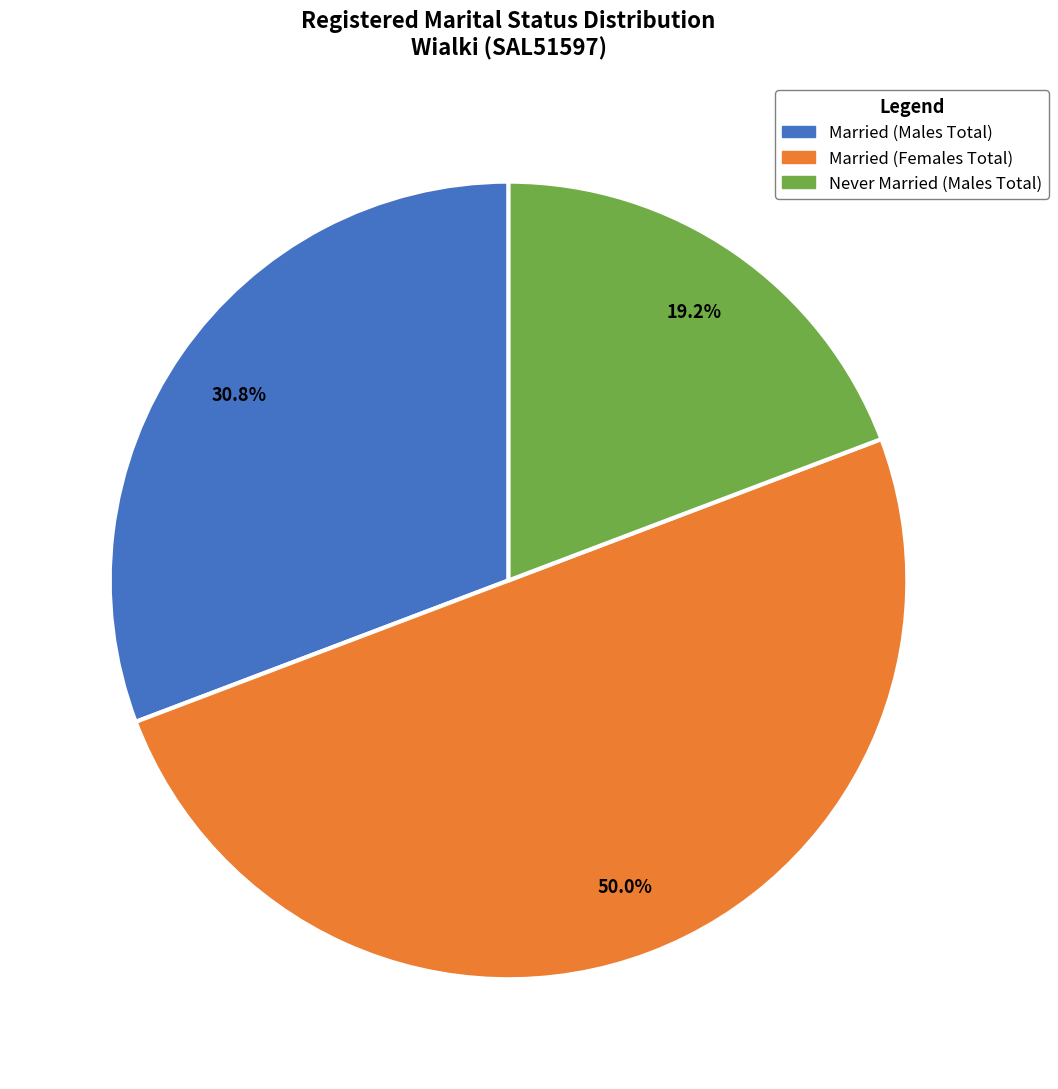

True or false: Married (Females Total) accounts for 42% of the total.

False